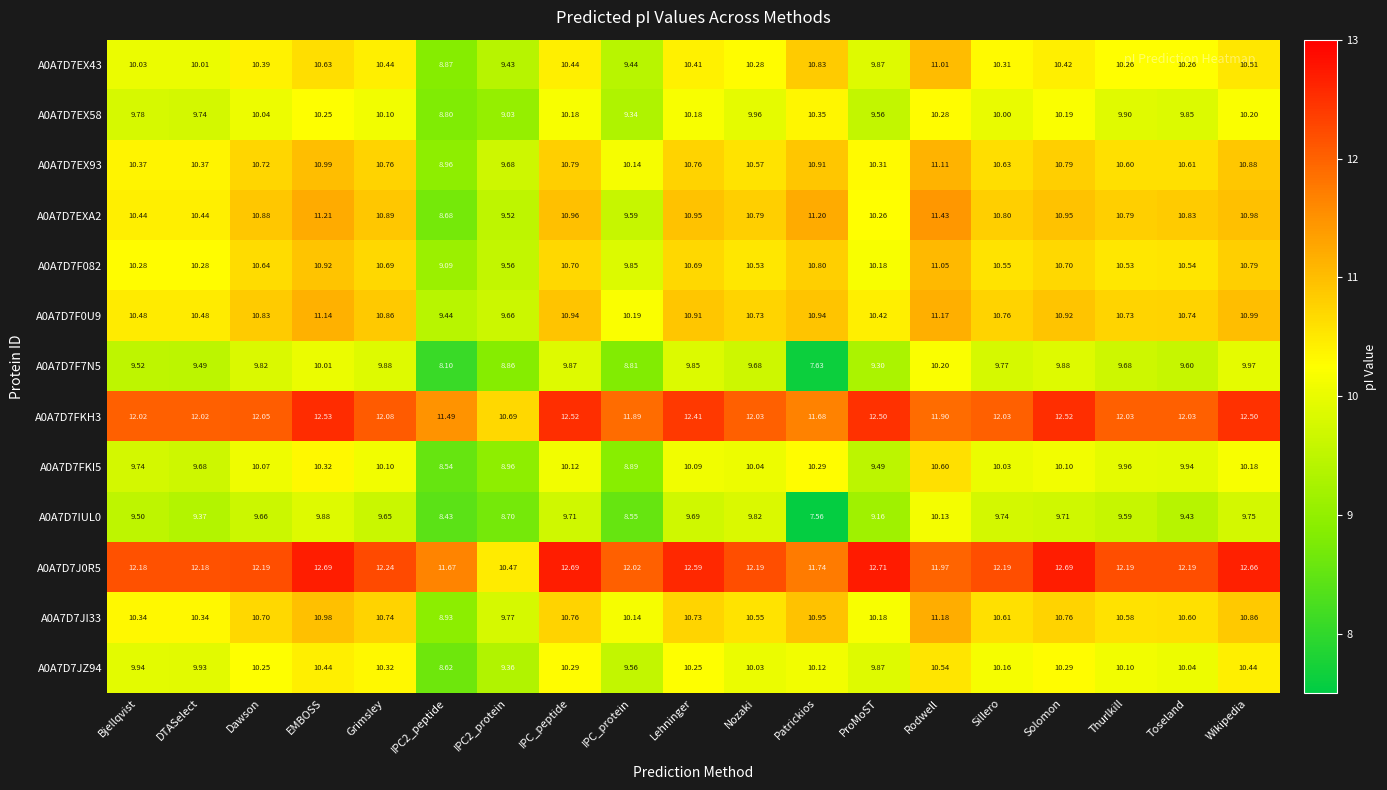

At how many categories does at least one series exceed 12?

15